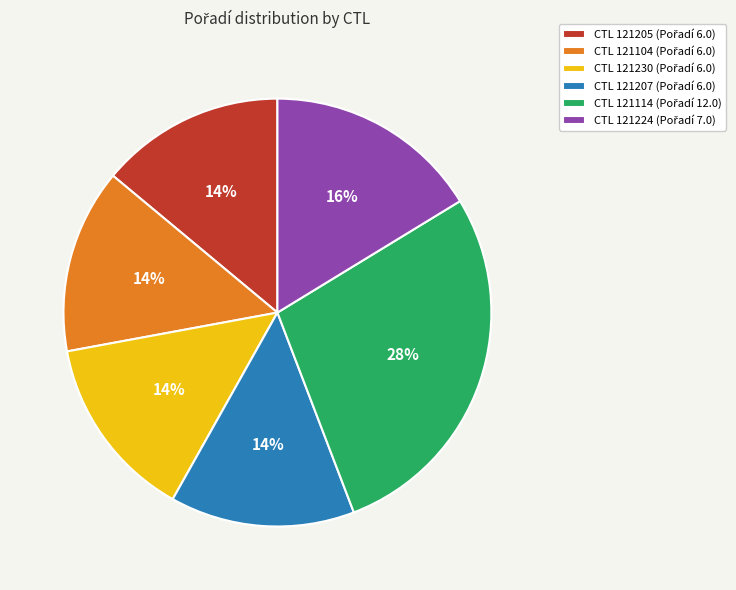

To the nearest percent, what is the average slice percentage?

17%